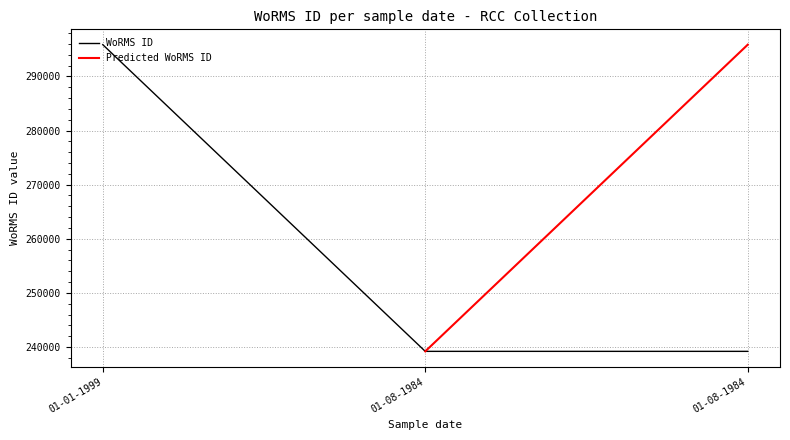

Rank the categories by value from lowest to highest.

01-08-1984, 01-08-1984, 01-01-1999